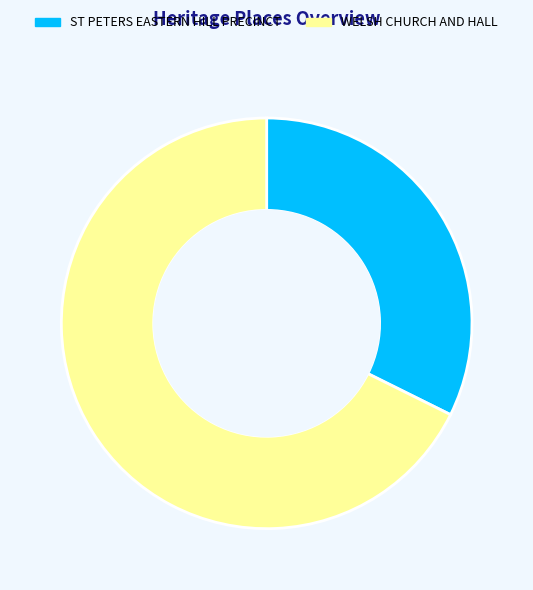

The WELSH CHURCH AND HALL slice represents 79% of the pie. True or false?

False